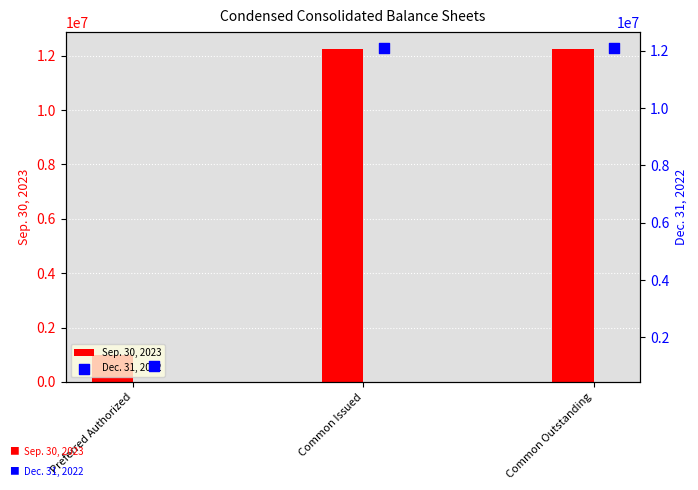

What is the difference between the Sep. 30, 2023 values at Common Issued and Preferred Authorized?

11256523